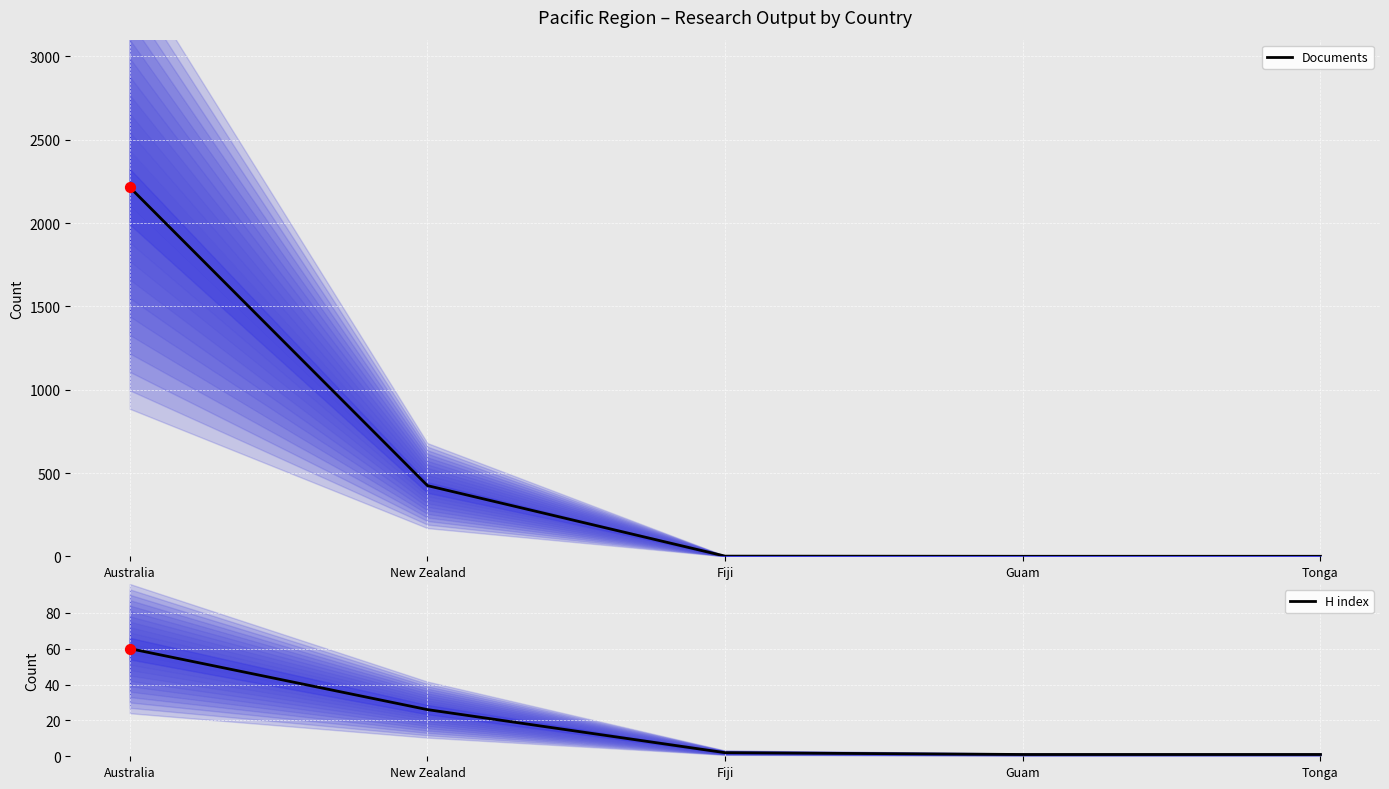

What are all the series names shown in the legend?

Documents, H index